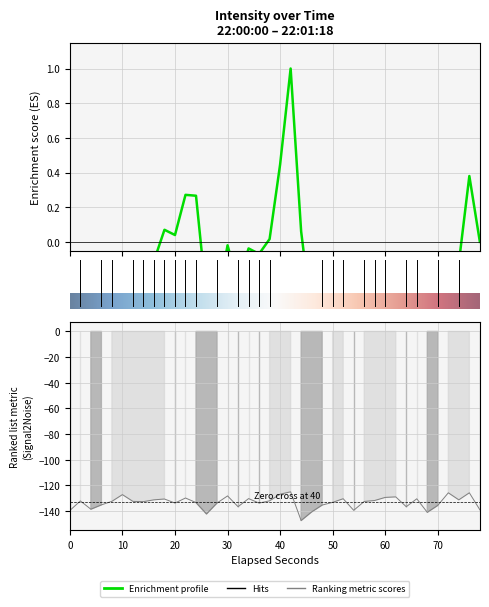

Is it true that the value at 20 is -133.8?

True